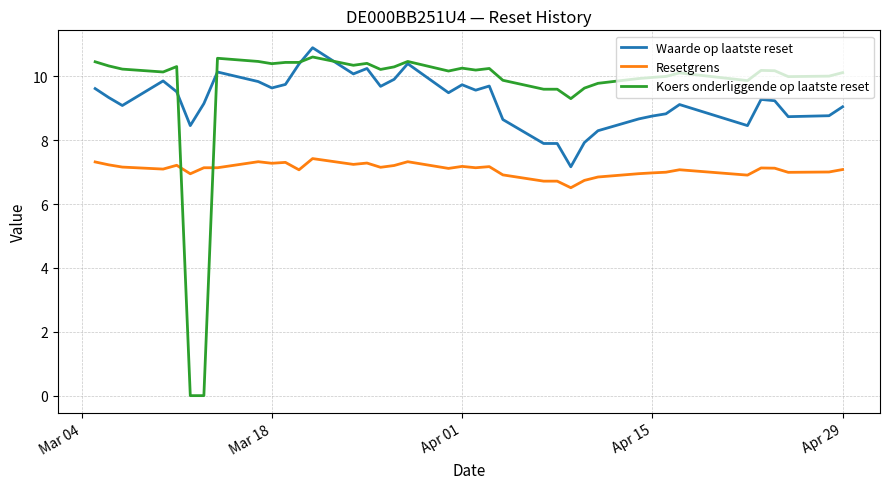

What is the maximum value shown in the chart?

10.9